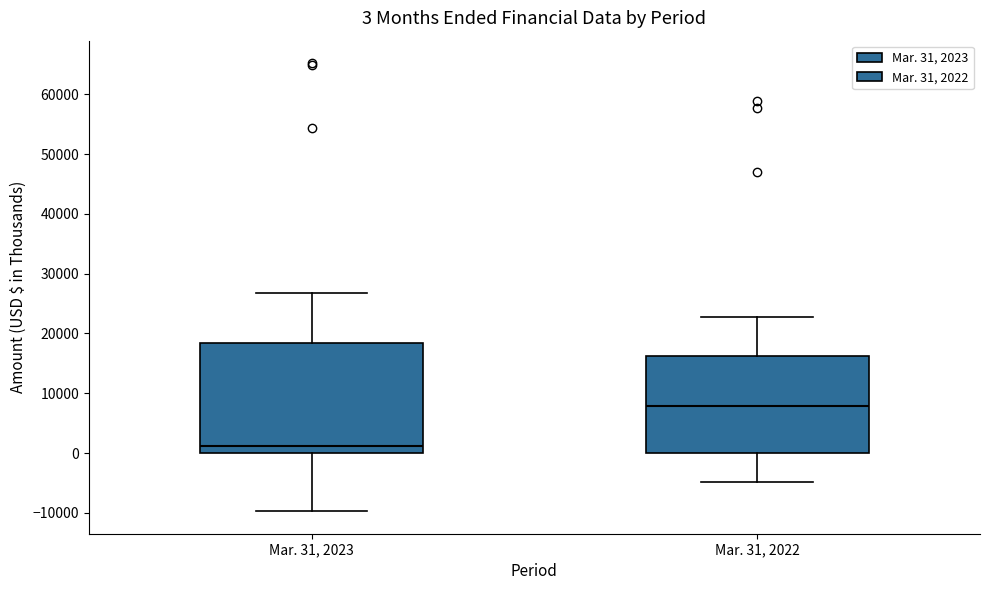

Which box is the tallest, from its lower edge to its upper edge?

Mar. 31, 2023